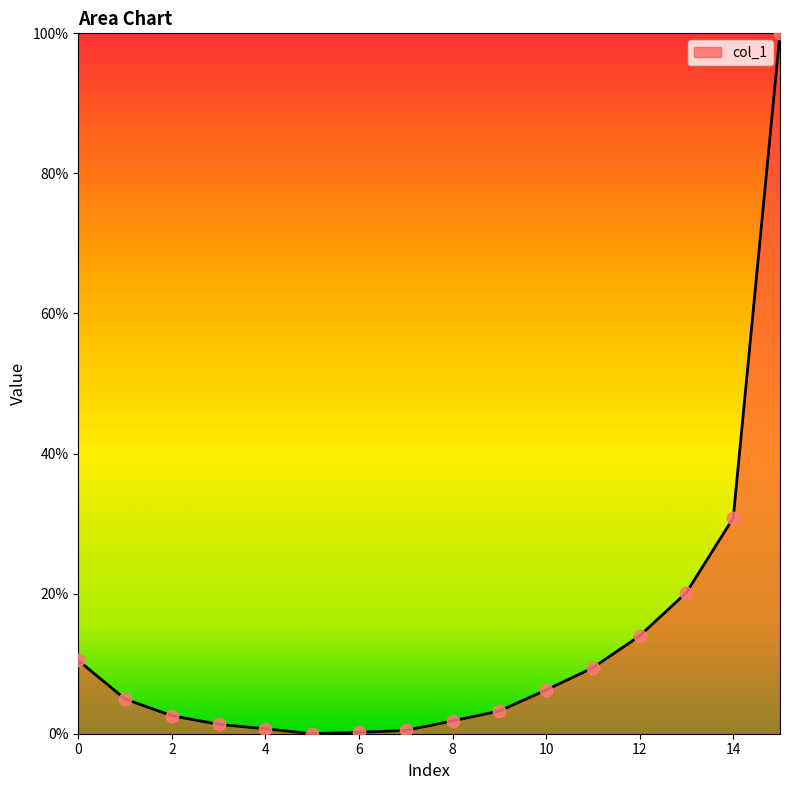

What is the greatest value displayed?

100.0